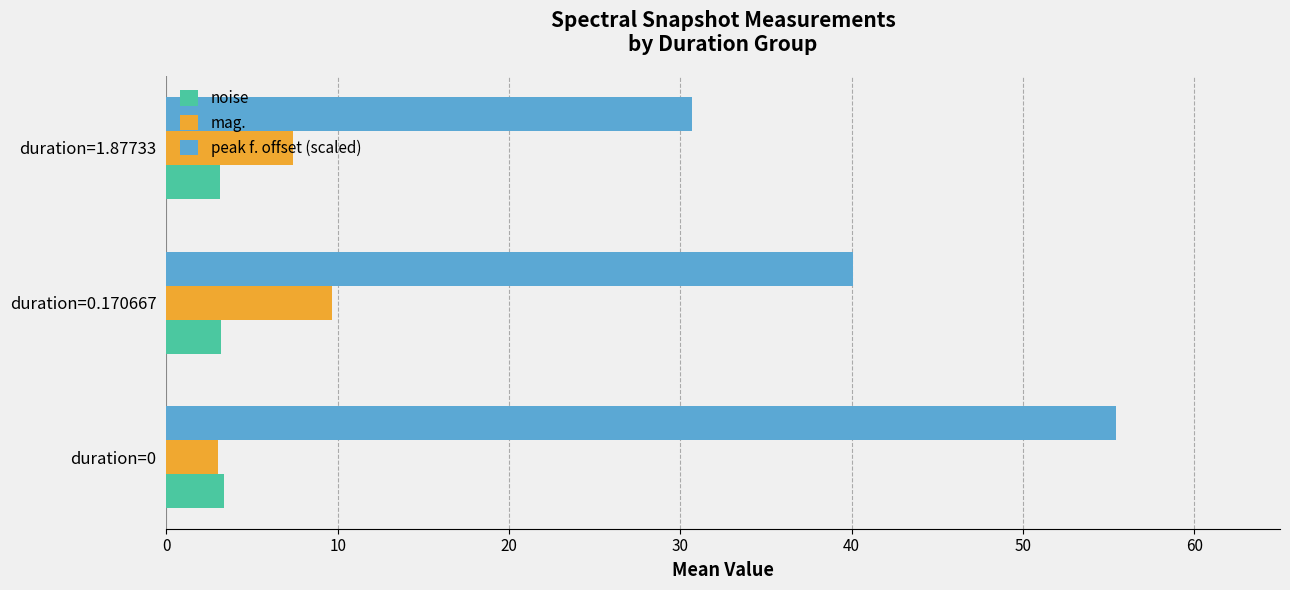

What is the sum of all noise values?

9.7